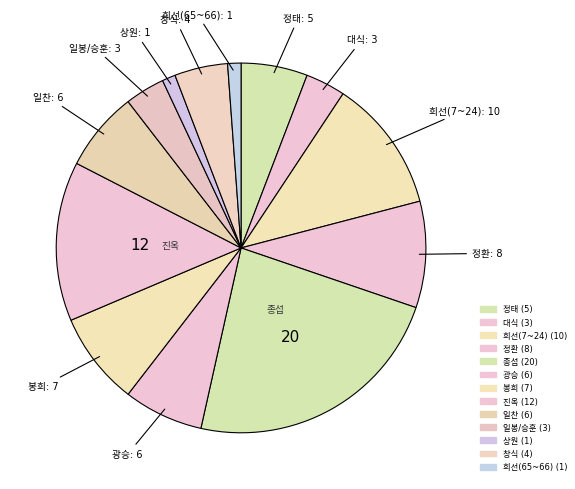

How many slices are in this pie chart?

13